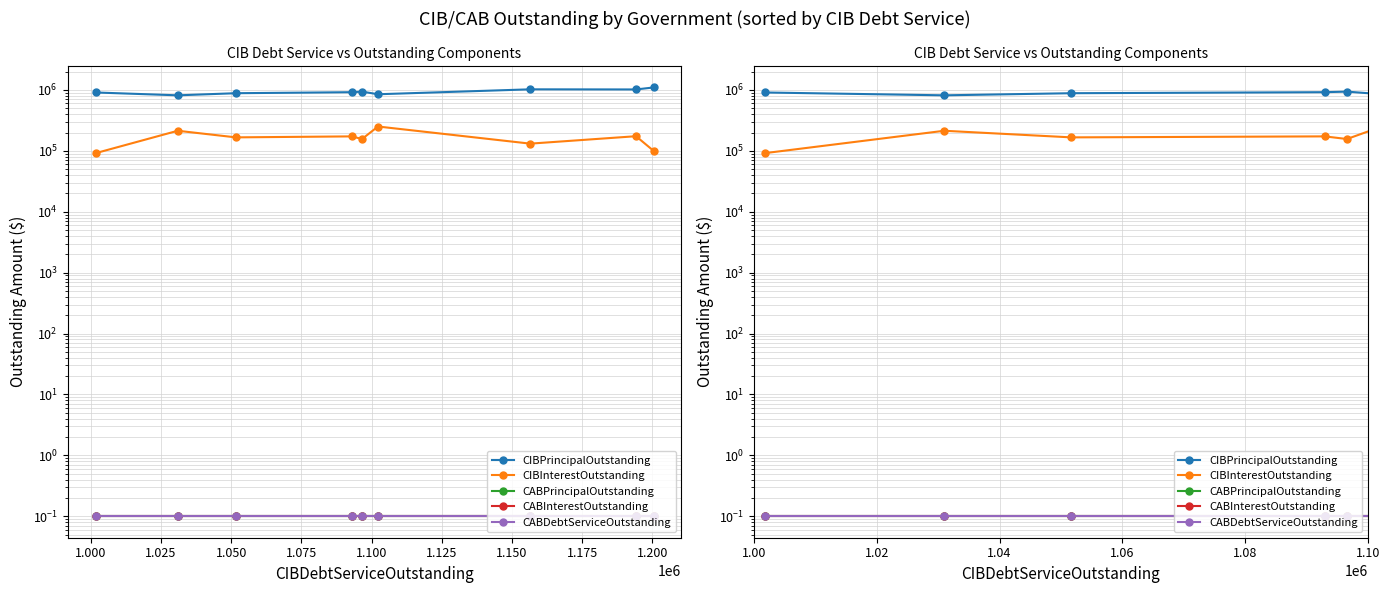

What is the difference between the highest and lowest values at 1.150?

1019999.9